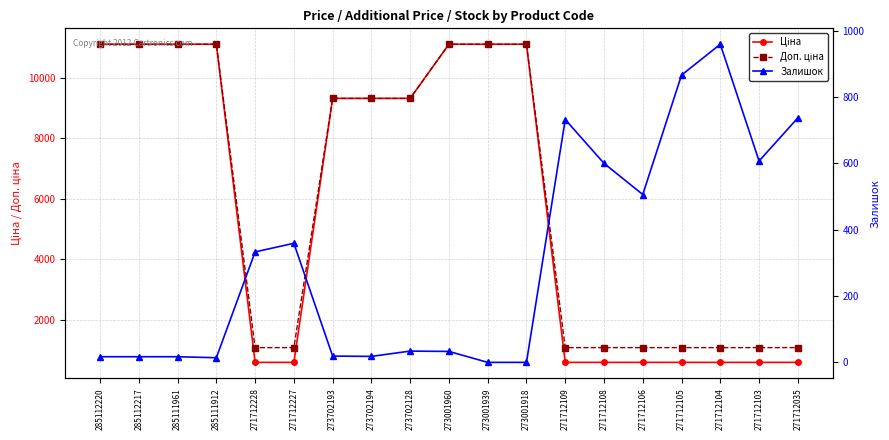

In Залишок, how many points are lower than both neighbors (excluding endpoints)?

4